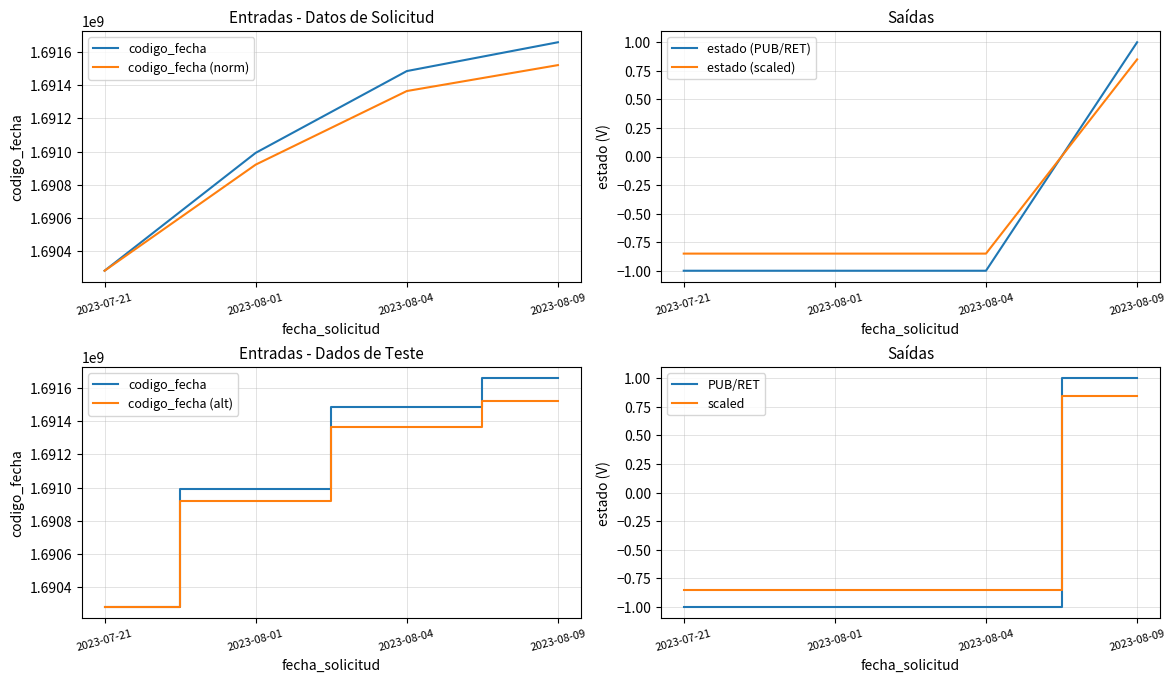

Approximately how many times larger is the value at 2023-08-04 compared to 2023-08-01?

1.0